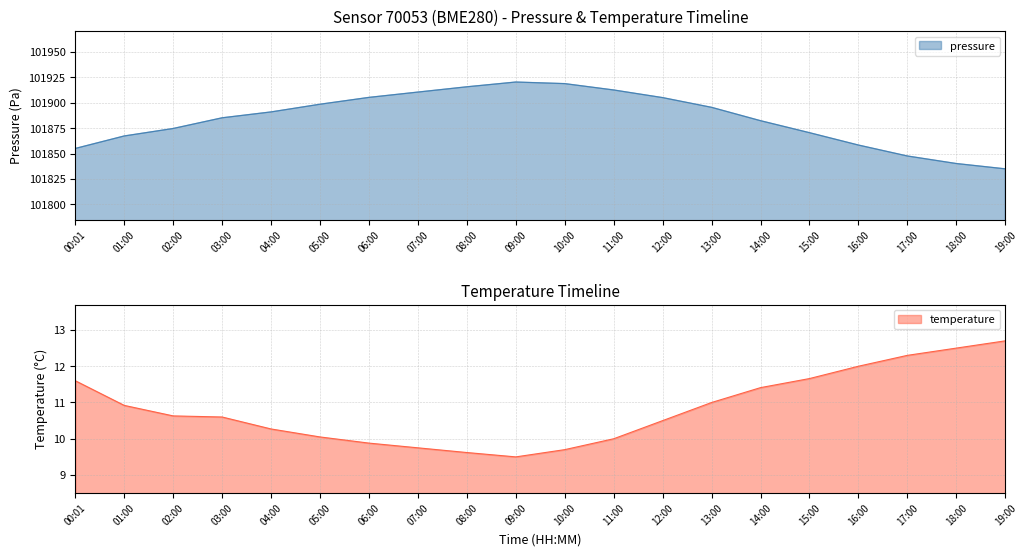

At which label is pressure closest to 101877?

02:00